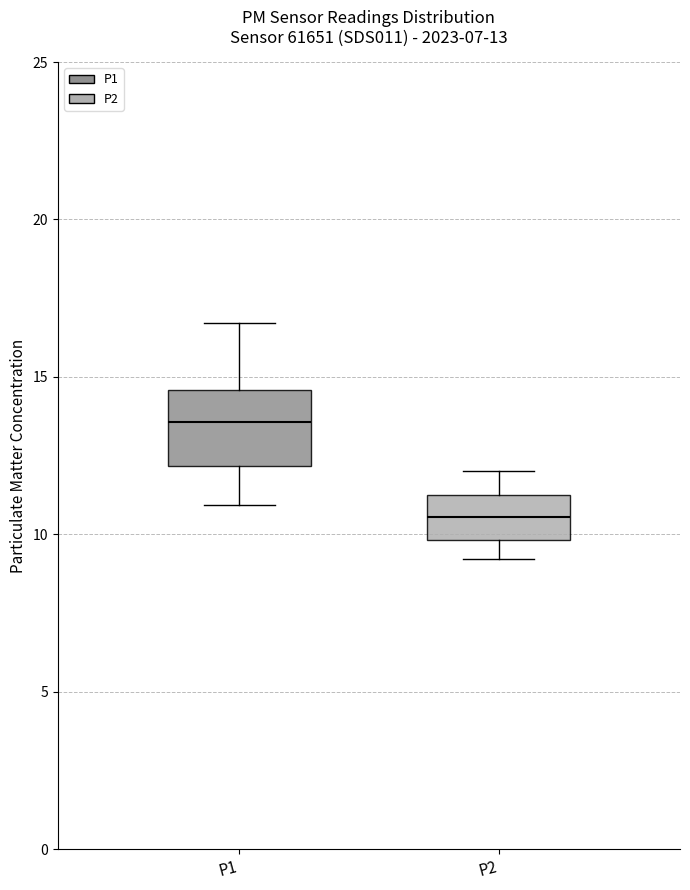

Which box's median line is the highest?

P1